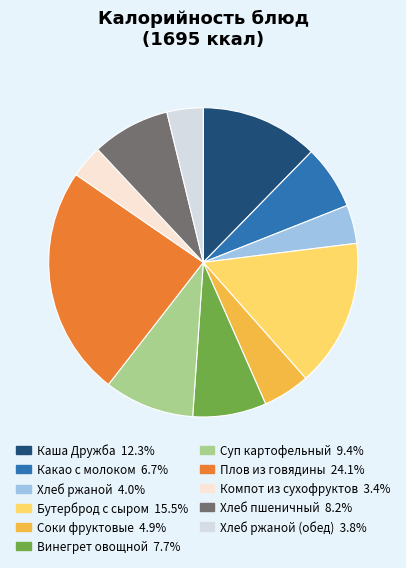

How many segments does this pie chart have?

11